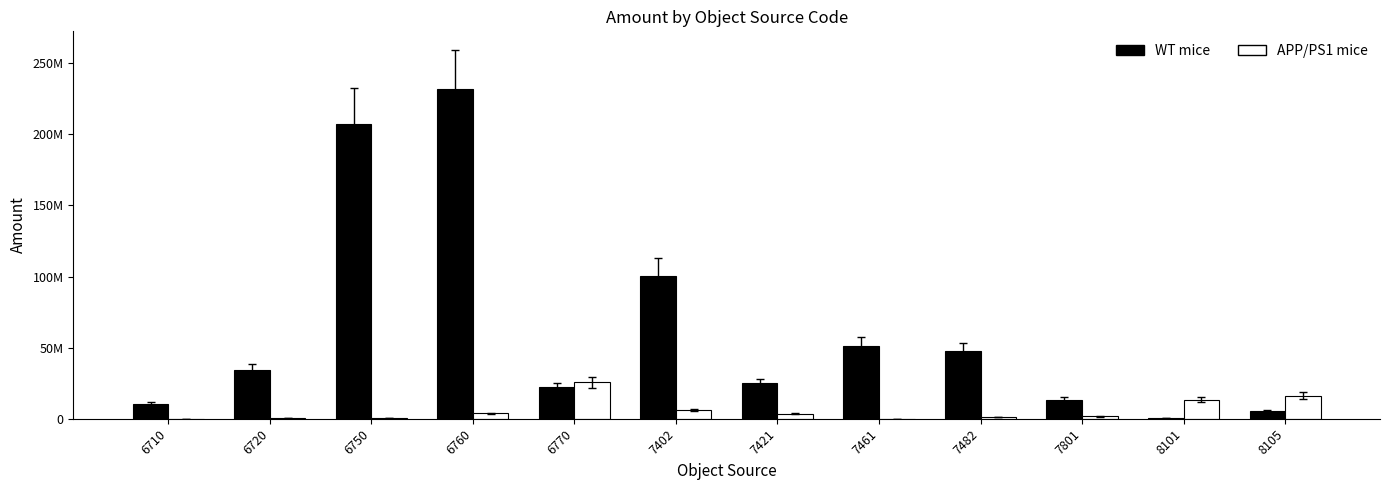

Reading left to right, transcribe all the data shown in this chart.

WT mice: 6710=10240000	6720=34469328	6750=207432067	6760=231661300	6770=22246286	7402=100632020	7421=25000000	7461=51216768	7482=47345855	7801=13464710	8101=657600	8105=5326663
APP/PS1 mice: 6710=139800	6720=449000	6750=208000	6760=3772000	6770=25491069	7402=6130000	7421=3575300	7461=100000	7482=1045800	7801=1758000	8101=13464710	8105=16098327